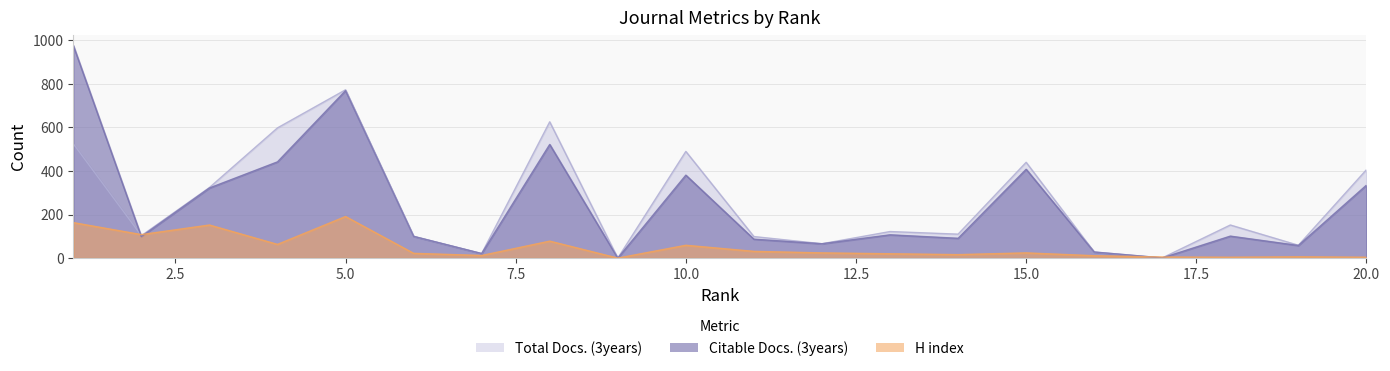

Between which two adjacent categories do Total Docs. (3years) and Citable Docs. (3years) first intersect?

1 and 2